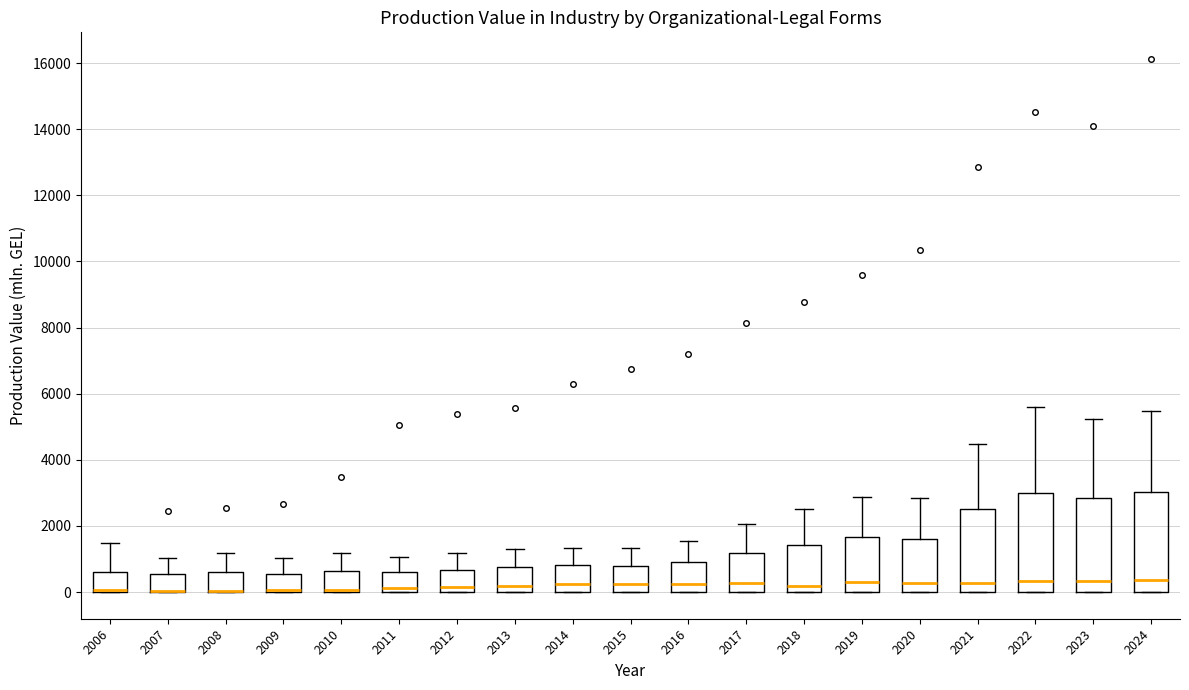

Reading left to right, transcribe this box plot: for each box, give where its median line is, the range the box spans, and where its two whiskers end, as read against the y-axis. The values are not printed on the chart, so give them approximately, as read against the axis.

2006: median 0 (drawn on the box's lower edge), box 0 to 600, whiskers 0 to 1400
2007: median 0 (drawn on the box's lower edge), box 0 to 600, whiskers 0 to 1000
2008: median 0 (drawn on the box's lower edge), box 0 to 600, whiskers 0 to 1200
2009: median 0 (drawn on the box's lower edge), box 0 to 600, whiskers 0 to 1000
2010: median 0 (just above the box's lower edge), box 0 to 600, whiskers 0 to 1200
2011: median 200, box 0 to 600, whiskers 0 to 1000
2012: median 200, box 0 to 600, whiskers 0 to 1200
2013: median 200, box 0 to 800, whiskers 0 to 1400
2014: median 200, box 0 to 800, whiskers 0 to 1400
2015: median 200, box 0 to 800, whiskers 0 to 1400
2016: median 200, box 0 to 1000, whiskers 0 to 1600
2017: median 200, box 0 to 1200, whiskers 0 to 2000
2018: median 200, box 0 to 1400, whiskers 0 to 2600
2019: median 200, box 0 to 1600, whiskers 0 to 2800
2020: median 200, box 0 to 1600, whiskers 0 to 2800
2021: median 200, box 0 to 2600, whiskers 0 to 4400
2022: median 400, box 0 to 3000, whiskers 0 to 5600
2023: median 400, box 0 to 2800, whiskers 0 to 5200
2024: median 400, box 0 to 3000, whiskers 0 to 5400